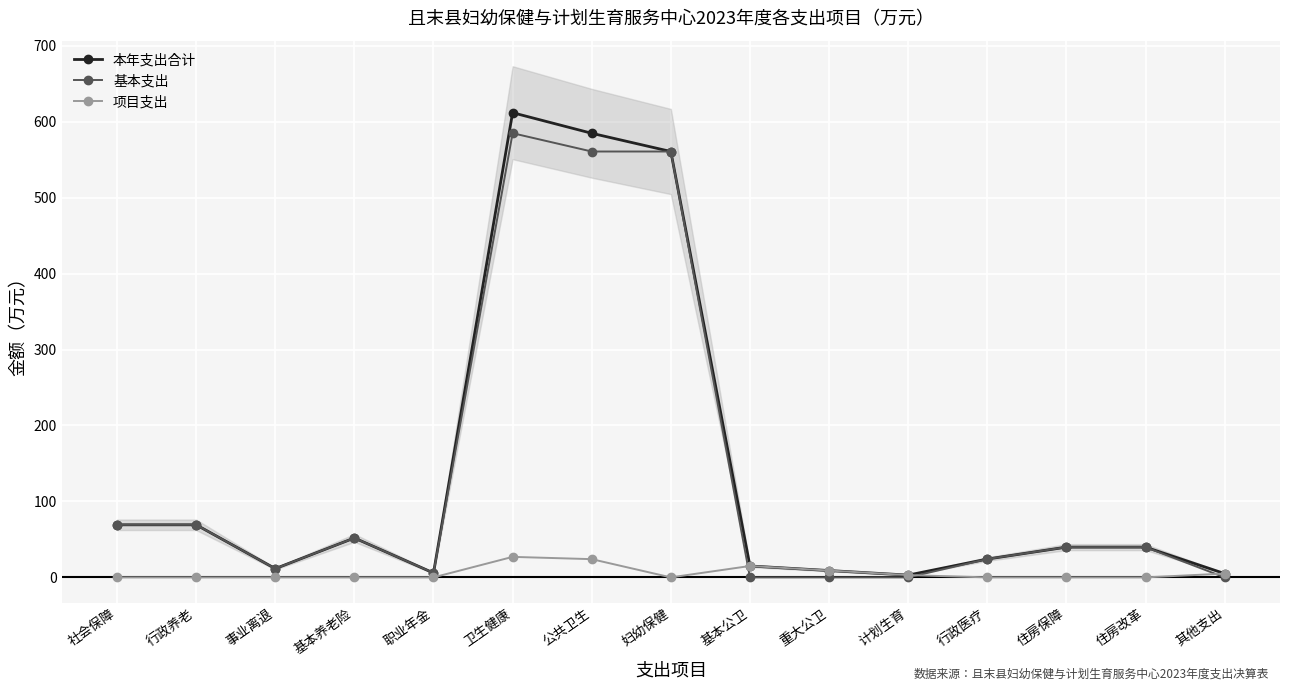

What is the label of the 12th point from the right?

基本养老险